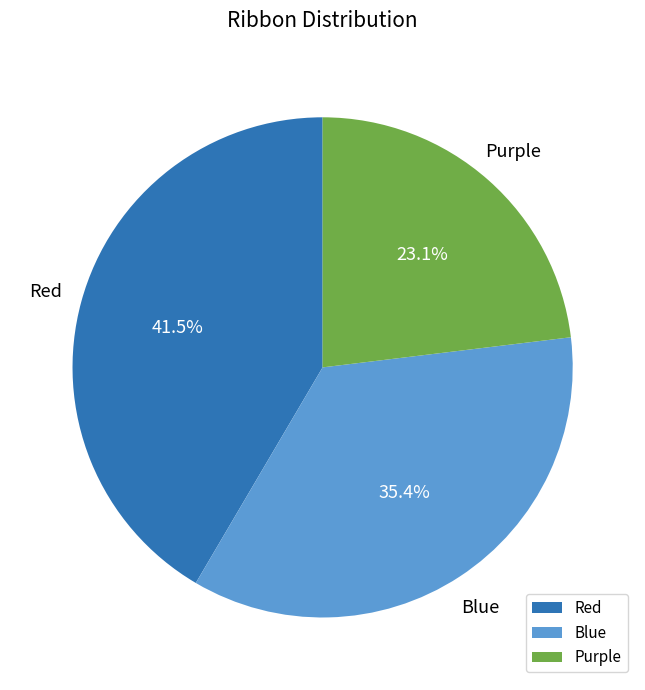

What is the ratio of the value at Red to the value at Purple?

1.8